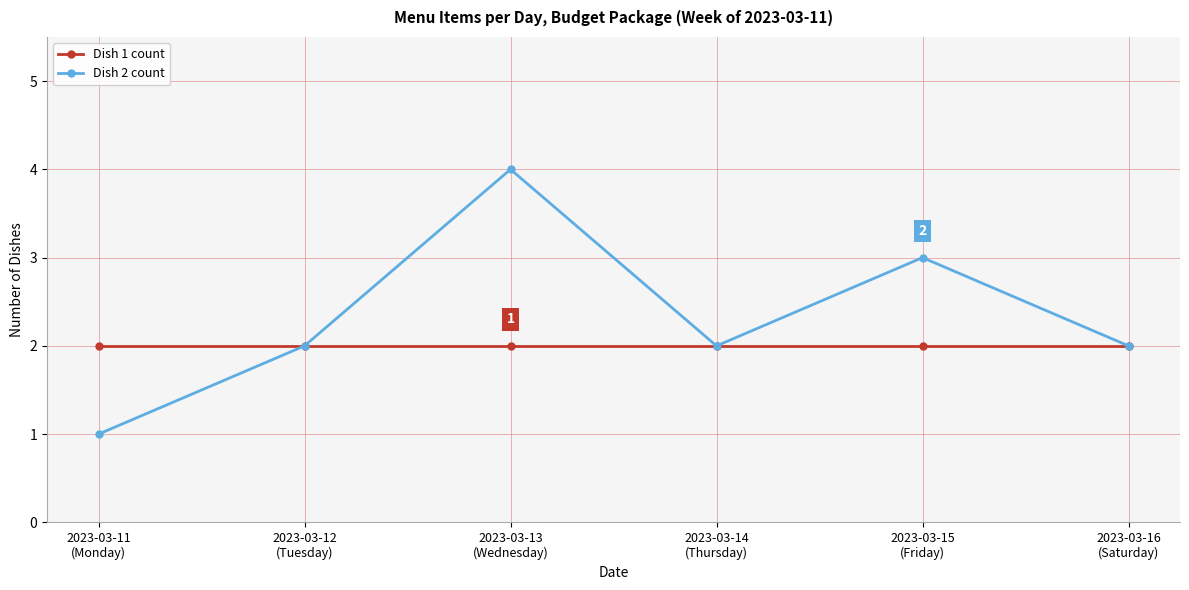

At which category does the chart reach its peak across all series?

2023-03-13
(Wednesday)